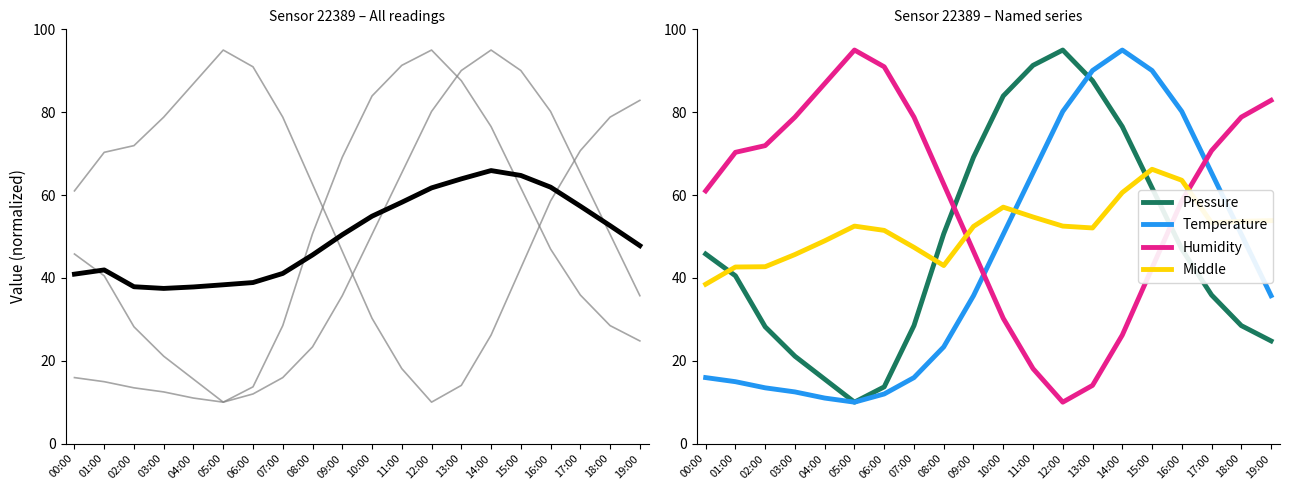

What is the label of the 3rd point from the left?

02:00